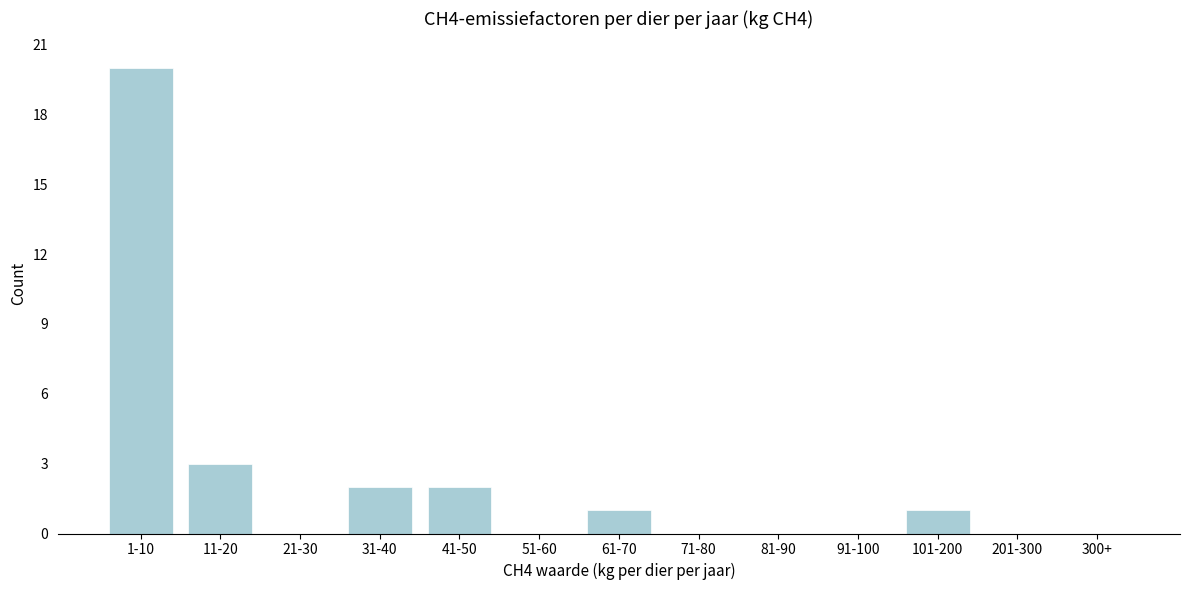

Reading right to left, what are all the values shown in this chart?

300+=0	201-300=0	101-200=1	91-100=0	81-90=0	71-80=0	61-70=1	51-60=0	41-50=2	31-40=2	21-30=0	11-20=3	1-10=20